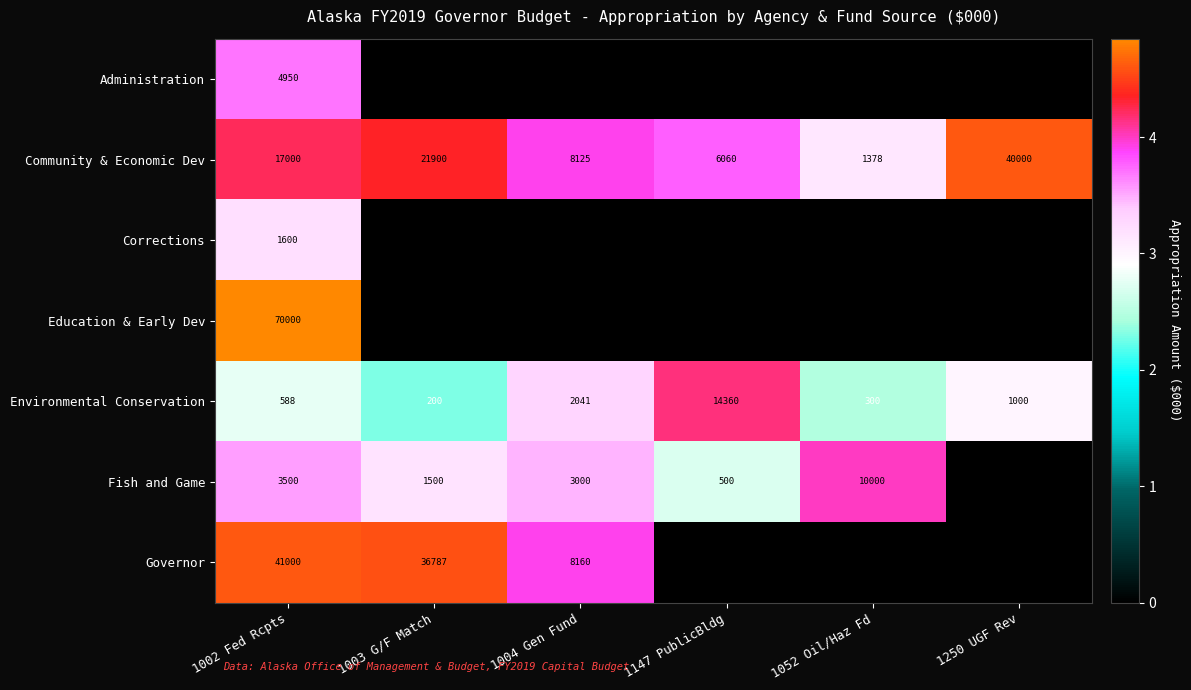

True or false: Community & Economic Dev has a value of 829 at 1052 Oil/Haz Fd.

False